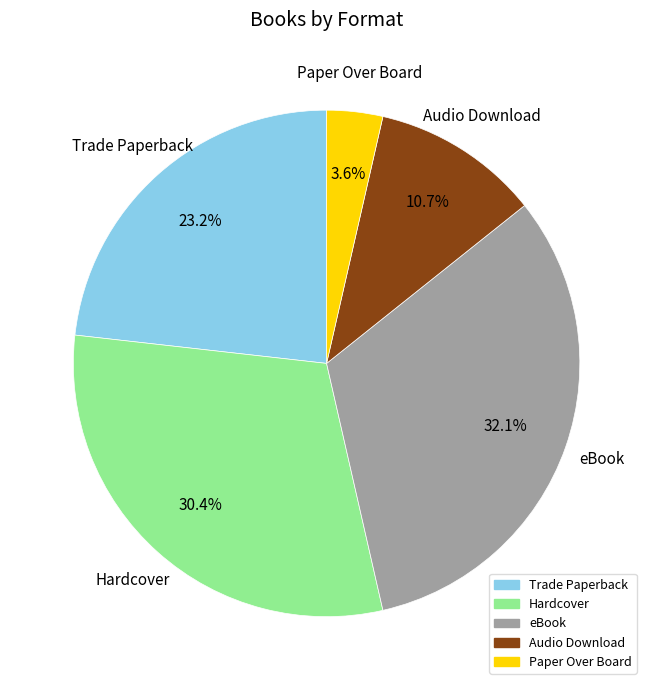

Does Hardcover represent more than half of the total?

No